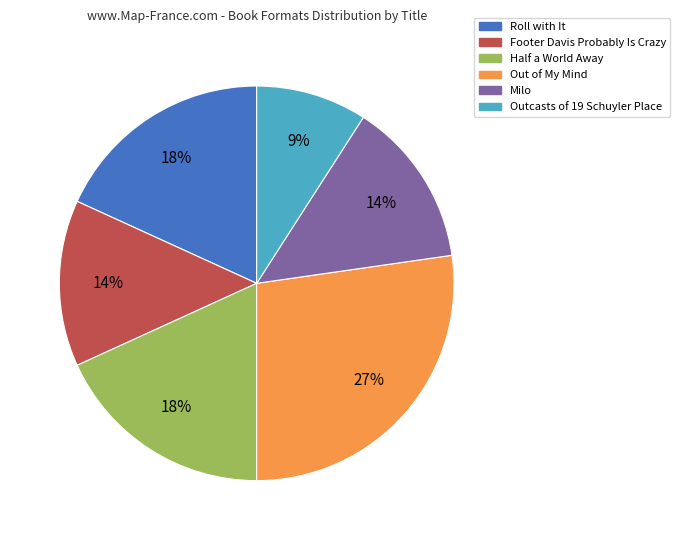

To the nearest percent, what portion does Roll with It represent?

18%